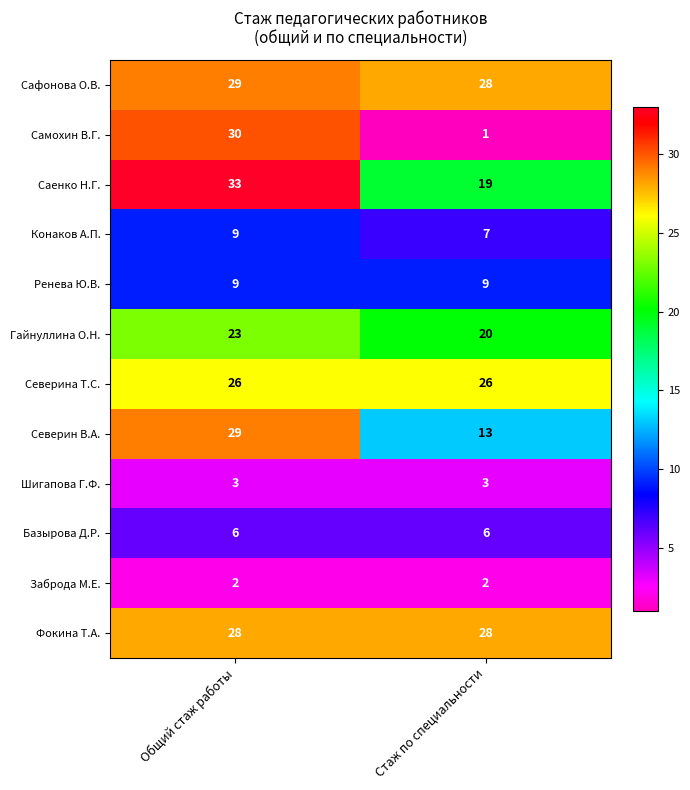

What is the greatest value displayed?

33